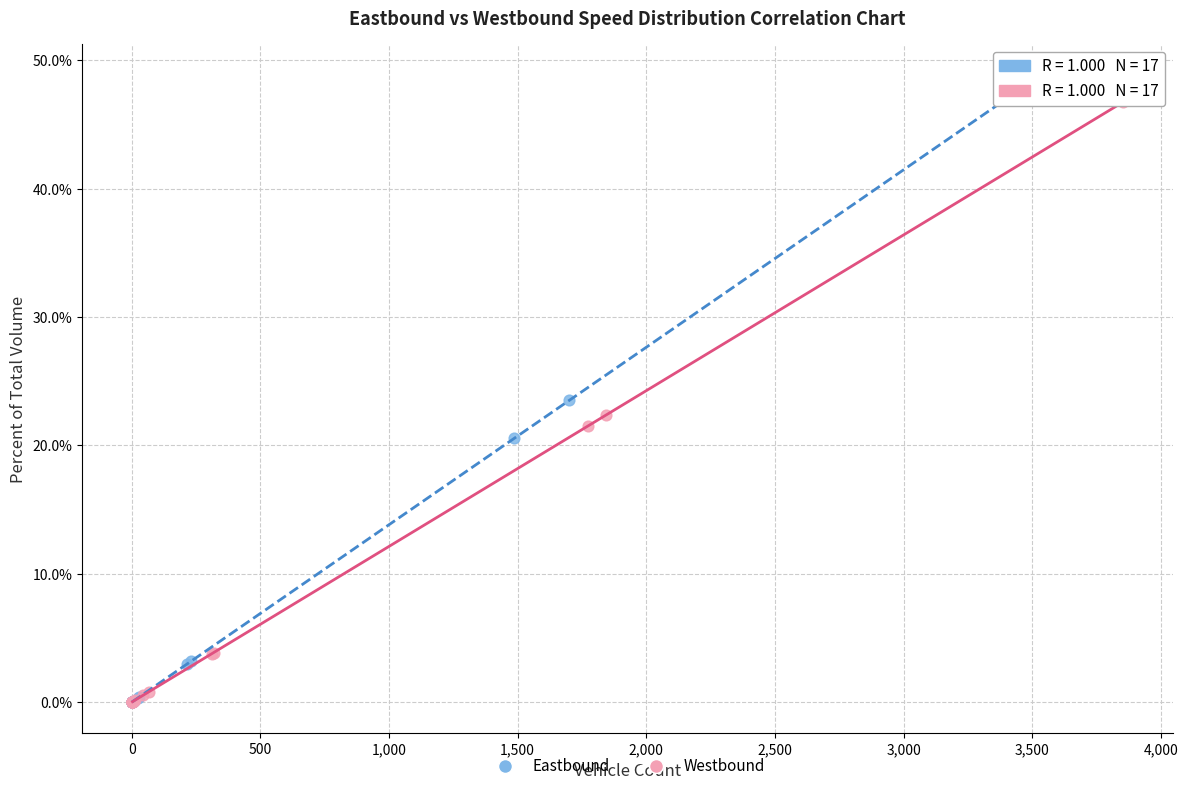

What are all the series names shown in the legend?

Eastbound, Westbound